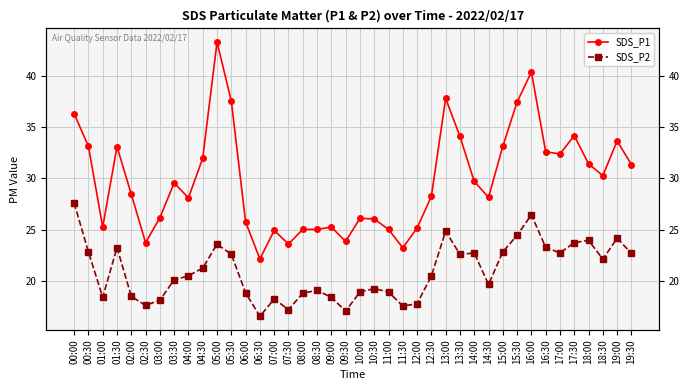

At which category is the sum across all series the highest?

05:00